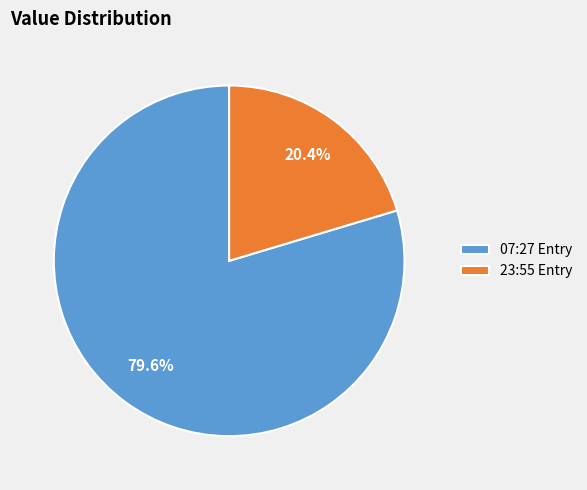

Which category accounts for the majority?

07:27 Entry